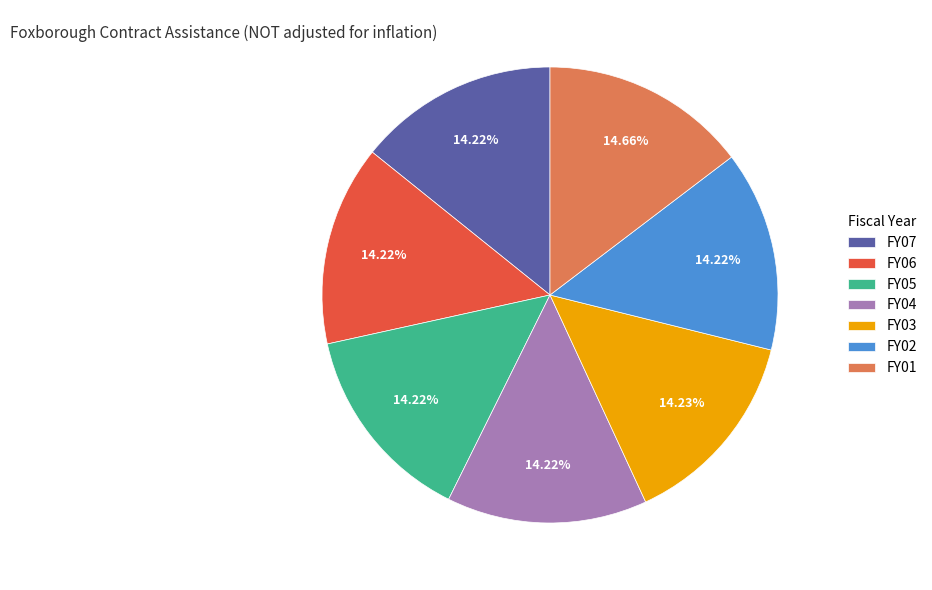

Is FY05 the majority of the pie?

No